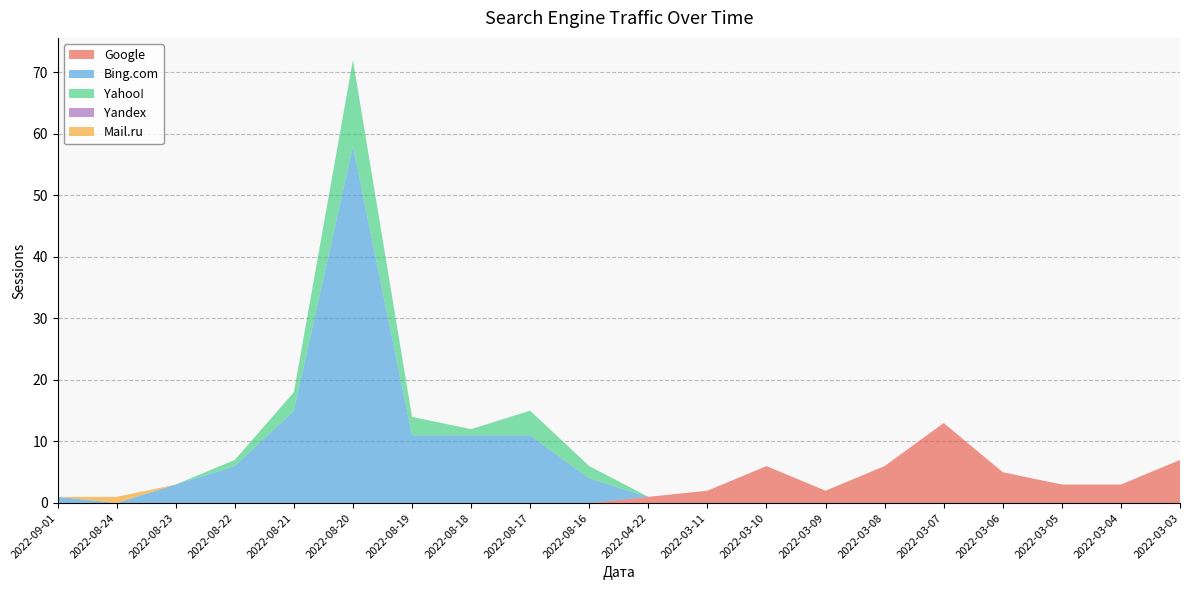

Reading left to right, what are all the values shown in this chart?

Google: 2022-09-01=0	2022-08-24=0	2022-08-23=0	2022-08-22=0	2022-08-21=0	2022-08-20=0	2022-08-19=0	2022-08-18=0	2022-08-17=0	2022-08-16=0	2022-04-22=1	2022-03-11=2	2022-03-10=6	2022-03-09=2	2022-03-08=6	2022-03-07=13	2022-03-06=5	2022-03-05=3	2022-03-04=3	2022-03-03=7
Bing.com: 2022-09-01=1	2022-08-24=0	2022-08-23=3	2022-08-22=6	2022-08-21=15	2022-08-20=58	2022-08-19=11	2022-08-18=11	2022-08-17=11	2022-08-16=4	2022-04-22=0	2022-03-11=0	2022-03-10=0	2022-03-09=0	2022-03-08=0	2022-03-07=0	2022-03-06=0	2022-03-05=0	2022-03-04=0	2022-03-03=0
Yahoo!: 2022-09-01=0	2022-08-24=0	2022-08-23=0	2022-08-22=1	2022-08-21=3	2022-08-20=14	2022-08-19=3	2022-08-18=1	2022-08-17=4	2022-08-16=2	2022-04-22=0	2022-03-11=0	2022-03-10=0	2022-03-09=0	2022-03-08=0	2022-03-07=0	2022-03-06=0	2022-03-05=0	2022-03-04=0	2022-03-03=0
Yandex: 2022-09-01=0	2022-08-24=0	2022-08-23=0	2022-08-22=0	2022-08-21=0	2022-08-20=0	2022-08-19=0	2022-08-18=0	2022-08-17=0	2022-08-16=0	2022-04-22=0	2022-03-11=0	2022-03-10=0	2022-03-09=0	2022-03-08=0	2022-03-07=0	2022-03-06=0	2022-03-05=0	2022-03-04=0	2022-03-03=0
Mail.ru: 2022-09-01=0	2022-08-24=1	2022-08-23=0	2022-08-22=0	2022-08-21=0	2022-08-20=0	2022-08-19=0	2022-08-18=0	2022-08-17=0	2022-08-16=0	2022-04-22=0	2022-03-11=0	2022-03-10=0	2022-03-09=0	2022-03-08=0	2022-03-07=0	2022-03-06=0	2022-03-05=0	2022-03-04=0	2022-03-03=0